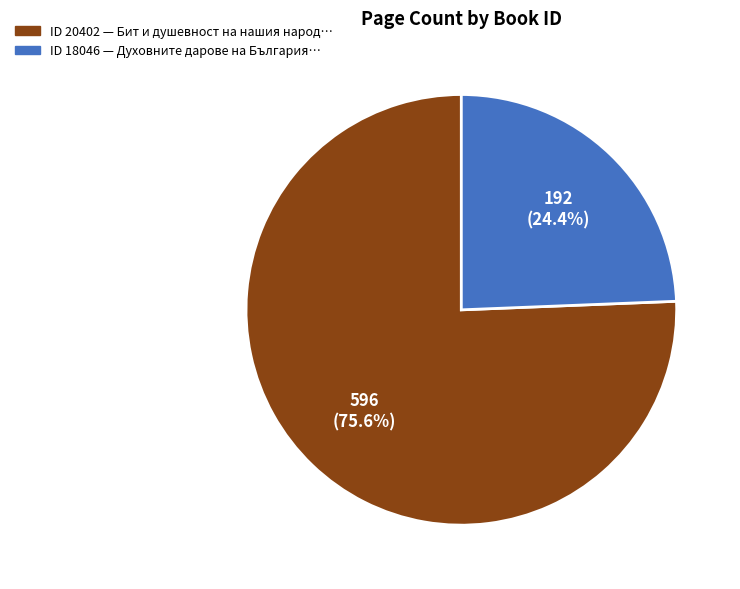

Does any single category account for the majority?

Yes